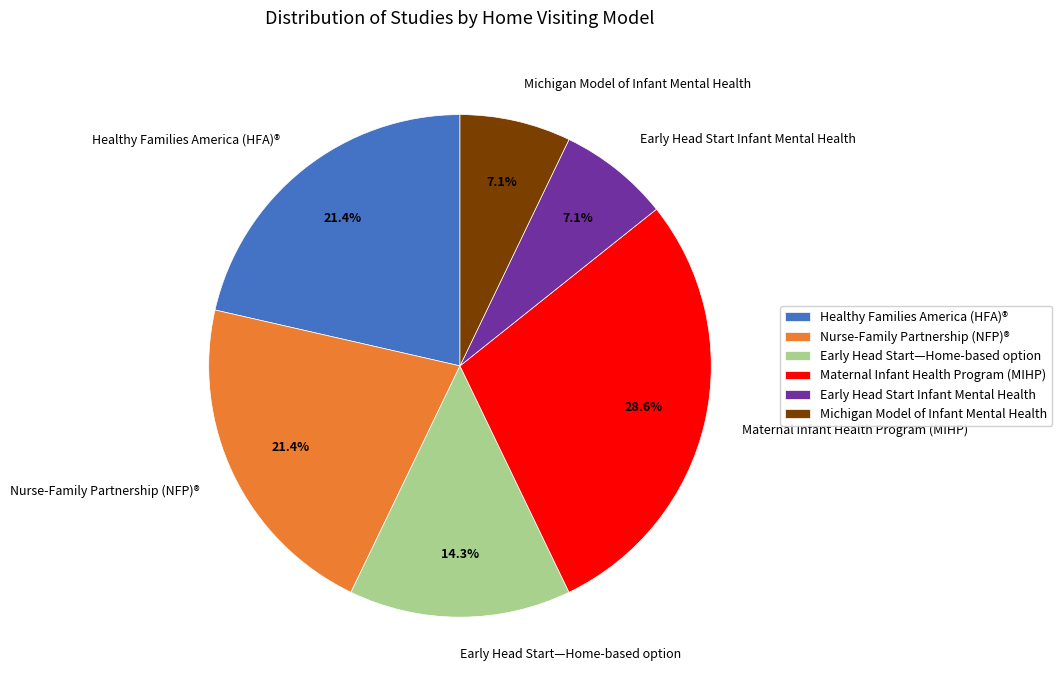

To the nearest percent, what percentage of the pie is Early Head Start—Home-based option?

14%